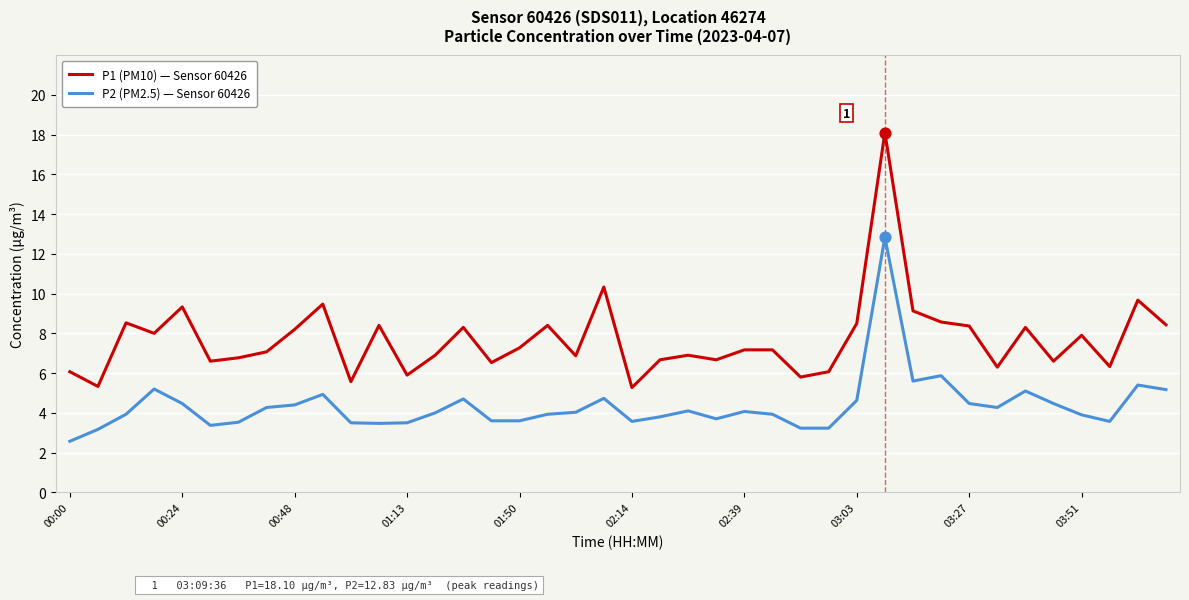

Which series has the largest total across all categories?

P1 (PM10) — Sensor 60426